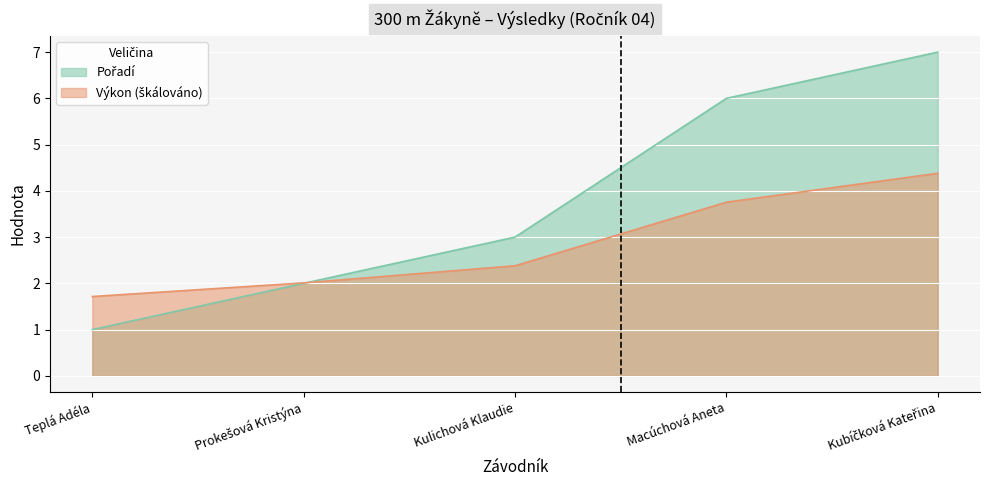

What is the minimum value shown in the chart?

1.0